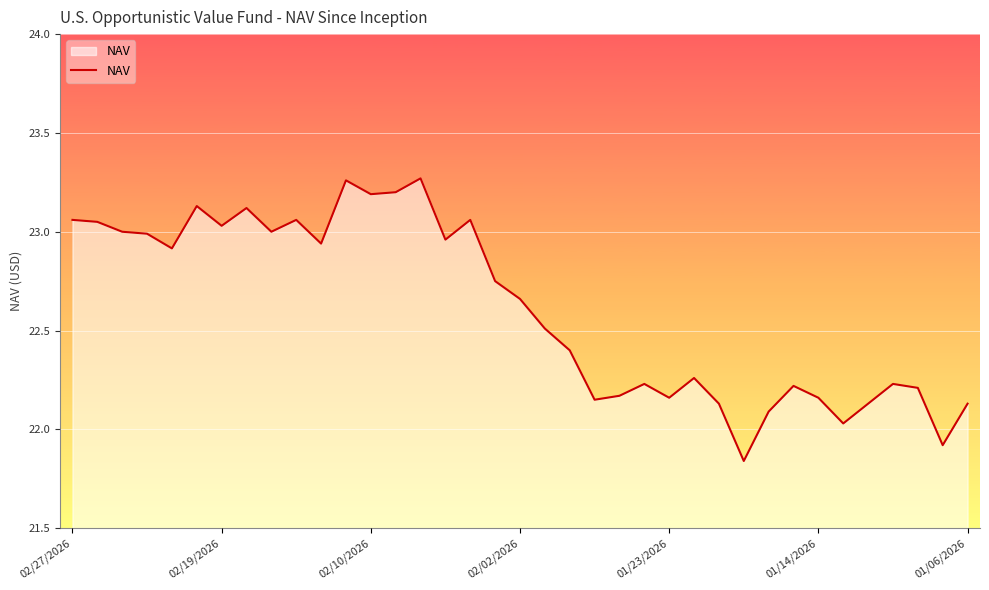

What is the difference between the maximum and minimum values?

1.4